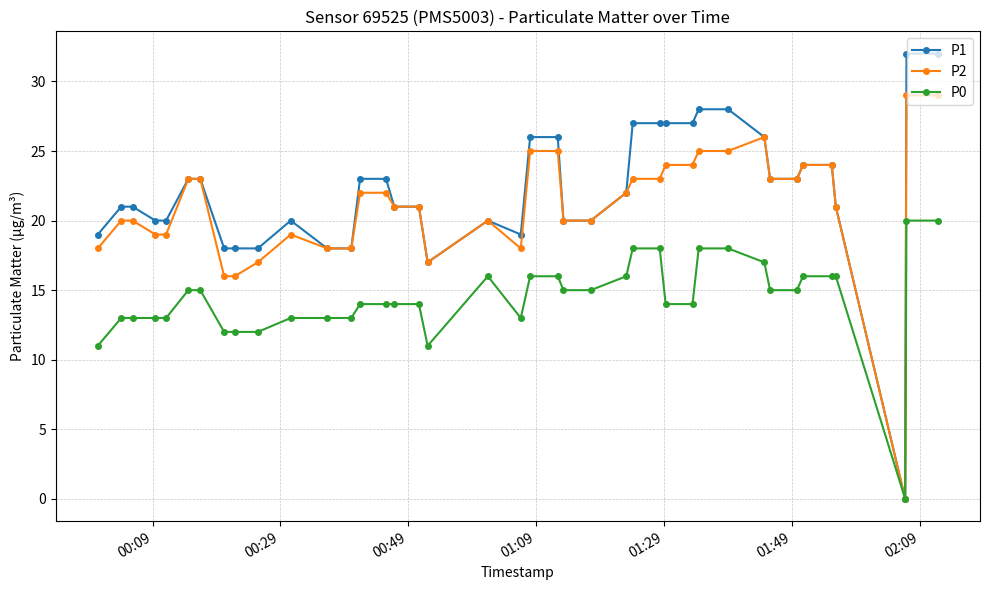

Which series has the largest range (max minus min)?

P1